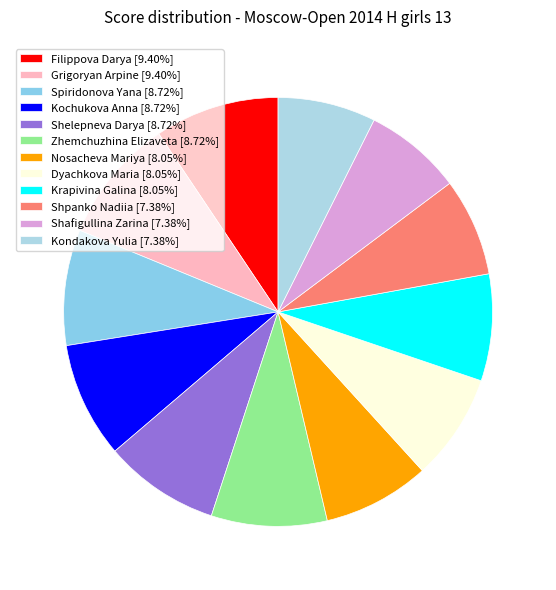

Is Filippova Darya the majority of the pie?

No